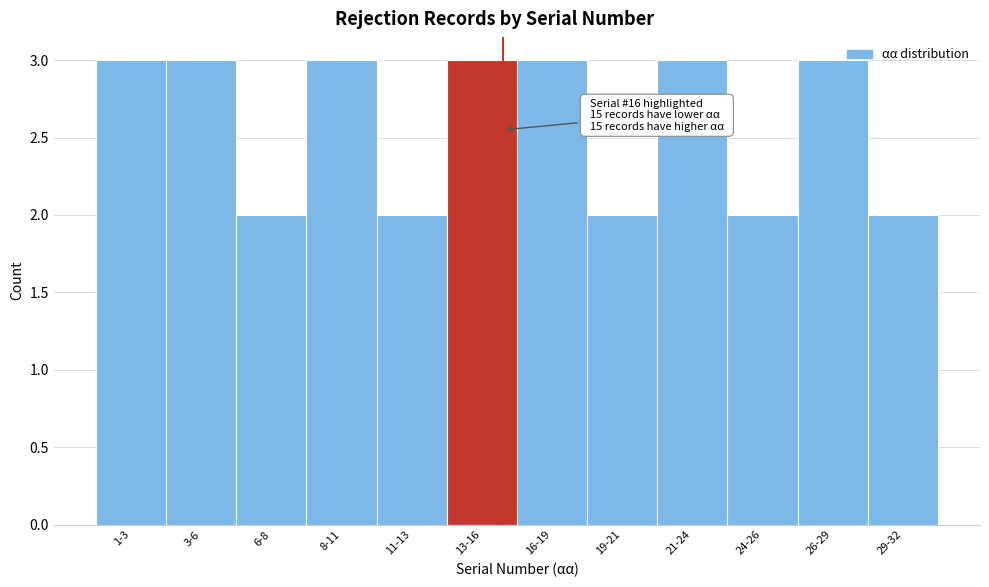

Reading left to right, extract all data points from this chart.

1-3=3	3-6=3	6-8=2	8-11=3	11-13=2	13-16=3	16-19=3	19-21=2	21-24=3	24-26=2	26-29=3	29-32=2